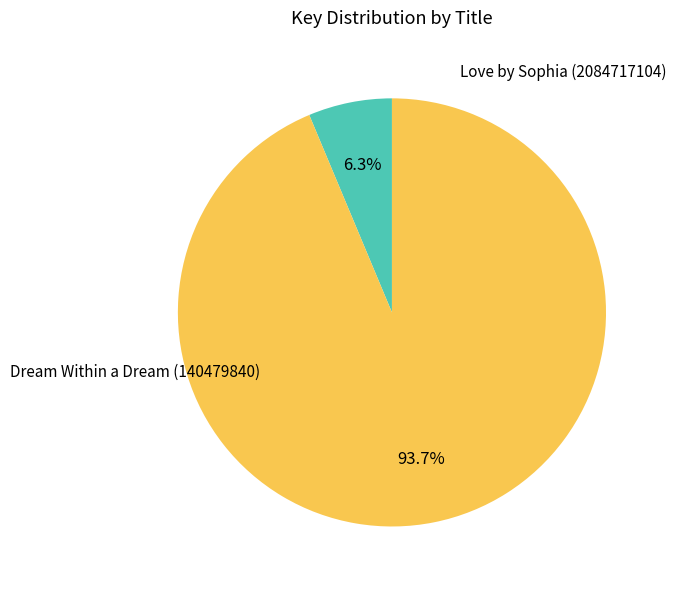

What portion of the pie excludes Dream Within a Dream (140479840)?

93.7%